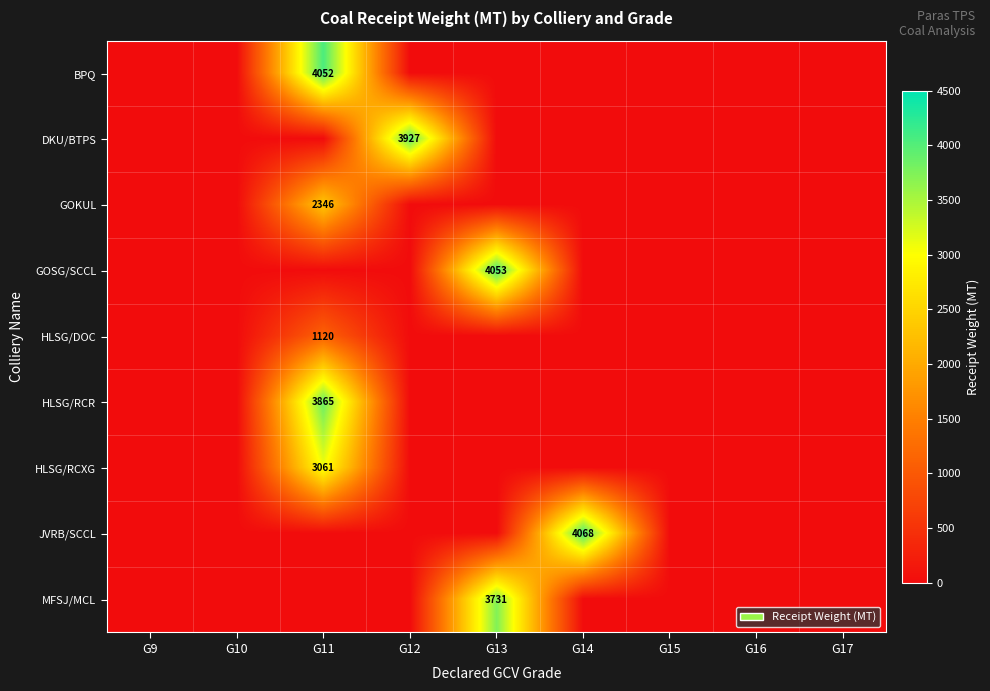

Is it true that GOKUL equals 0.0 at G15?

True